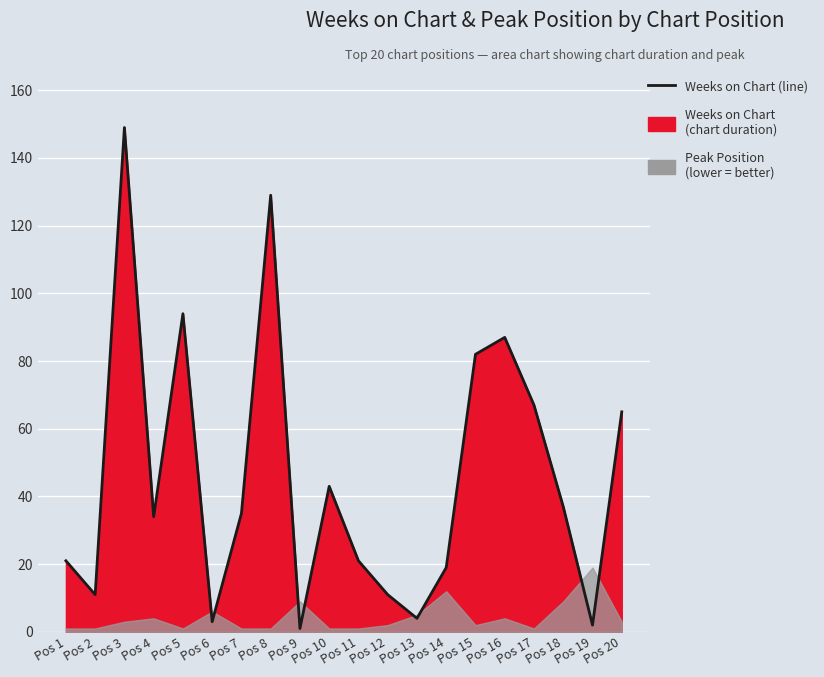

How many points are lower than both their immediate neighbors (excluding endpoints)?

6